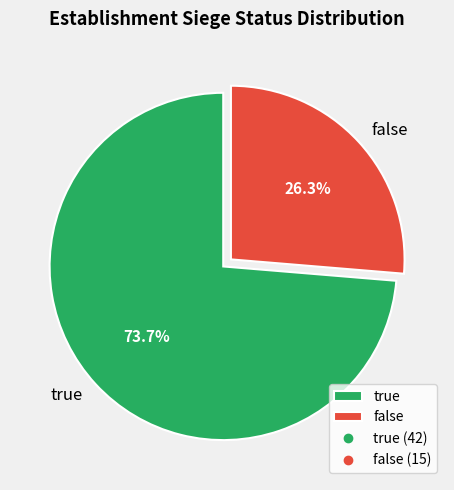

The true slice represents 62% of the pie. True or false?

False